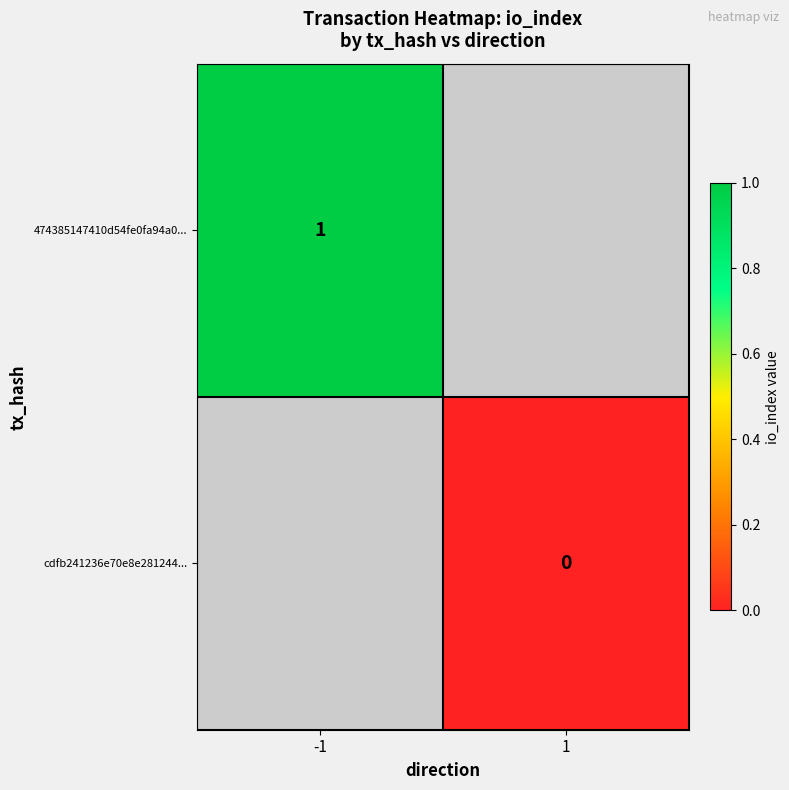

What is the maximum value shown in the chart?

1.0